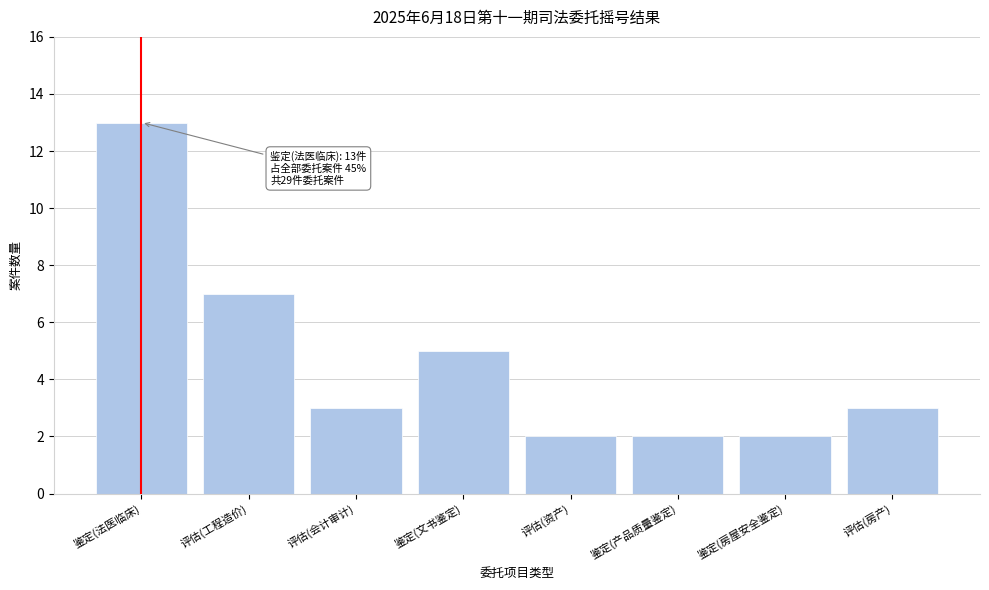

Reading right to left, extract all data points from this chart.

3	2	2	2	5	3	7	13